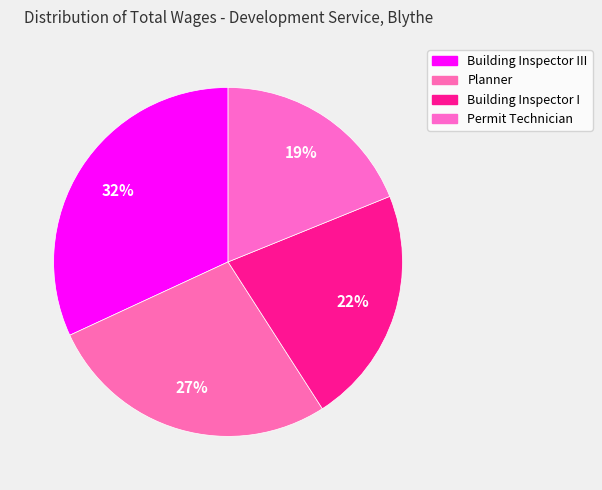

Rank the categories by value from highest to lowest.

Building Inspector III, Planner, Building Inspector I, Permit Technician